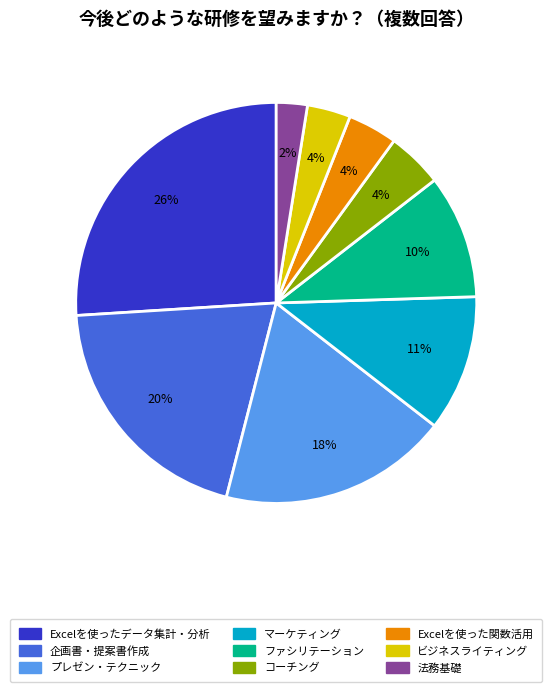

Combined, do 企画書・提案書作成 and マーケティング account for over 50%?

No